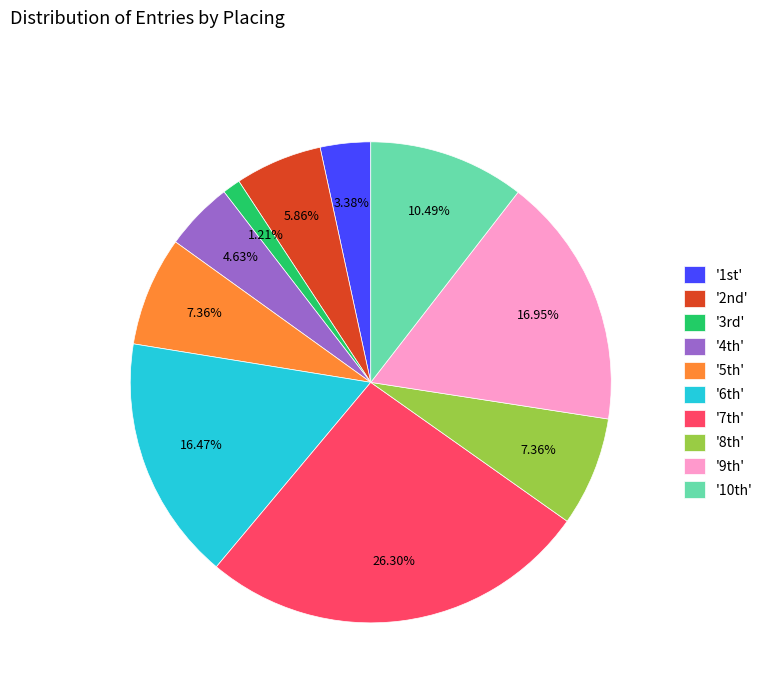

Does any single category account for the majority?

No